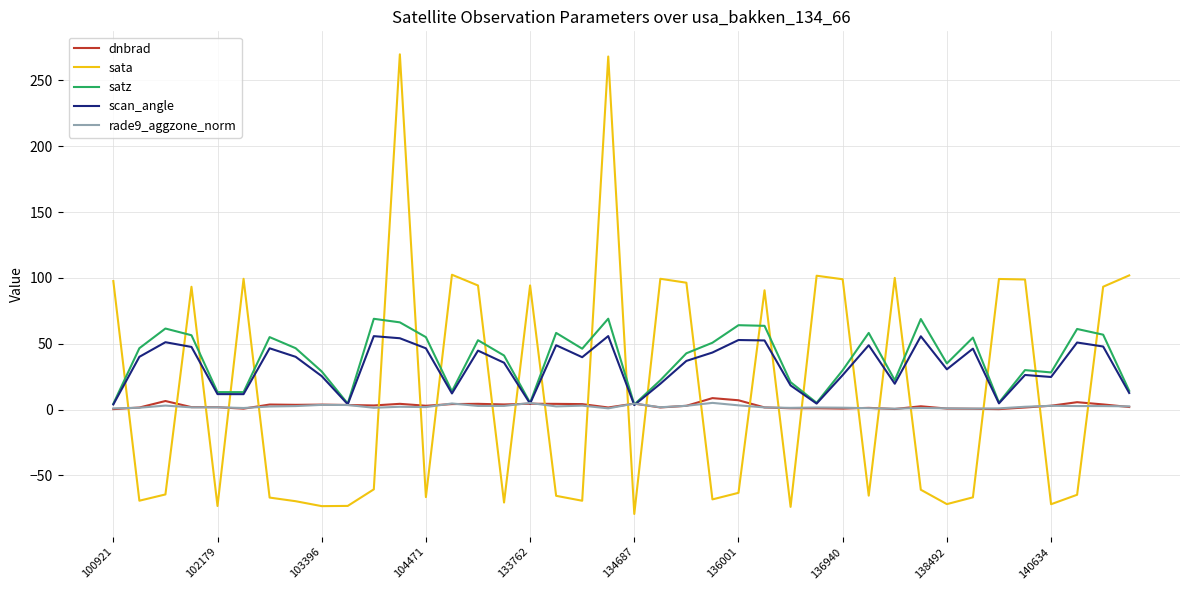

What is the smallest value displayed?

-79.2